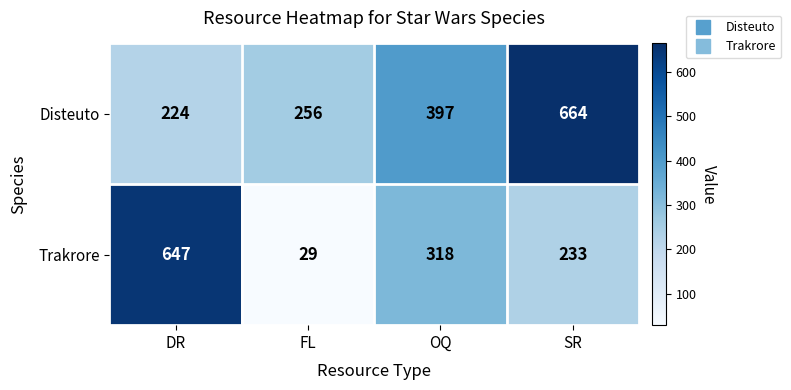

What value does the Trakrore series have at DR, to the nearest 10?

650